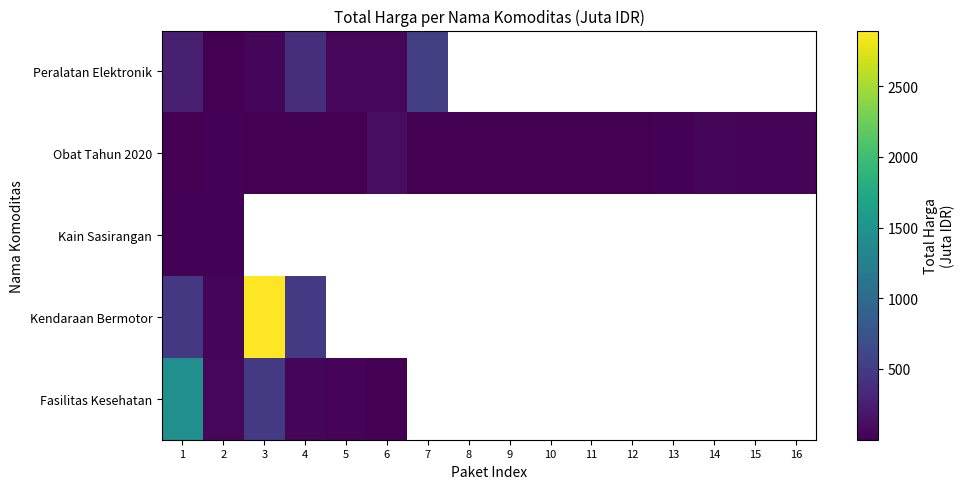

What is the lowest value of the Kain Sasirangan series?

18.9